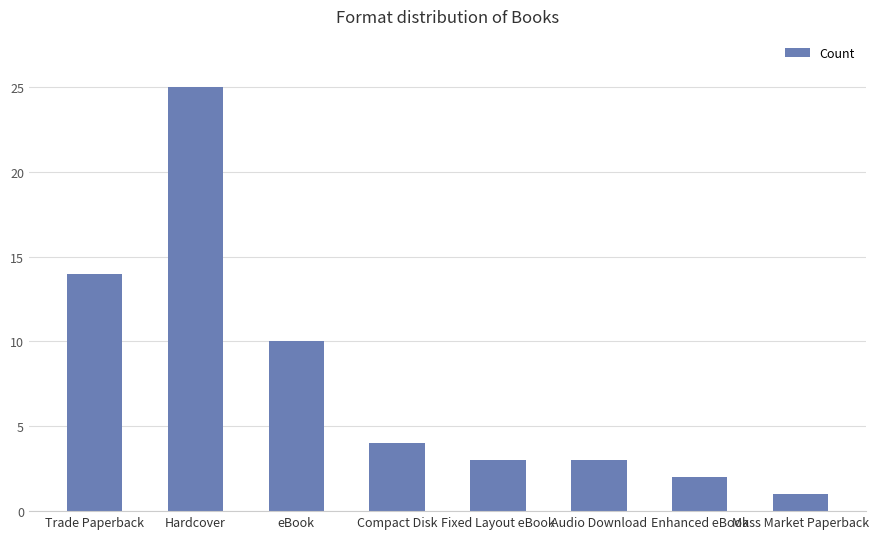

What is the label of the 1st bar from the left?

Trade Paperback